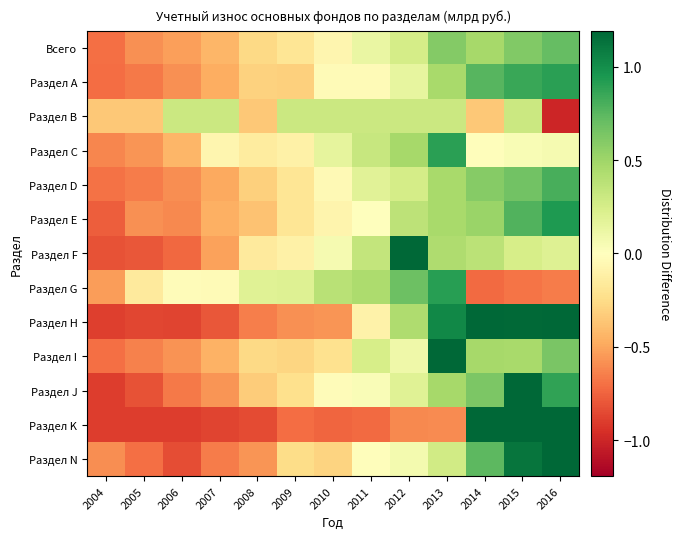

Reading right to left, transcribe all the data shown in this chart.

Всего: 2016=0.7	2015=0.6	2014=0.5	2013=0.6	2012=0.3	2011=0.1	2010=-0.1	2009=-0.2	2008=-0.3	2007=-0.4	2006=-0.5	2005=-0.6	2004=-0.7
Раздел А: 2016=0.9	2015=0.9	2014=0.8	2013=0.5	2012=0.1	2011=-0.0	2010=-0.0	2009=-0.3	2008=-0.3	2007=-0.5	2006=-0.6	2005=-0.7	2004=-0.7
Раздел В: 2016=-1.0	2015=0.3	2014=-0.4	2013=0.3	2012=0.3	2011=0.3	2010=0.3	2009=0.3	2008=-0.4	2007=0.3	2006=0.3	2005=-0.4	2004=-0.4
Раздел С: 2016=0.1	2015=0.0	2014=-0.0	2013=0.9	2012=0.5	2011=0.3	2010=0.2	2009=-0.1	2008=-0.1	2007=-0.1	2006=-0.4	2005=-0.6	2004=-0.6
Раздел D: 2016=0.8	2015=0.7	2014=0.6	2013=0.5	2012=0.3	2011=0.2	2010=-0.0	2009=-0.2	2008=-0.3	2007=-0.5	2006=-0.6	2005=-0.7	2004=-0.7
Раздел Е: 2016=0.9	2015=0.8	2014=0.5	2013=0.5	2012=0.4	2011=-0.0	2010=-0.1	2009=-0.2	2008=-0.4	2007=-0.5	2006=-0.6	2005=-0.6	2004=-0.8
Раздел F: 2016=0.2	2015=0.2	2014=0.4	2013=0.4	2012=1.5	2011=0.3	2010=0.1	2009=-0.1	2008=-0.2	2007=-0.5	2006=-0.7	2005=-0.8	2004=-0.8
Раздел G: 2016=-0.7	2015=-0.7	2014=-0.7	2013=0.9	2012=0.7	2011=0.4	2010=0.4	2009=0.2	2008=0.2	2007=-0.0	2006=-0.0	2005=-0.2	2004=-0.5
Раздел Н: 2016=1.2	2015=1.2	2014=1.5	2013=1.0	2012=0.4	2011=-0.1	2010=-0.6	2009=-0.6	2008=-0.6	2007=-0.8	2006=-0.9	2005=-0.9	2004=-0.9
Раздел I: 2016=0.6	2015=0.5	2014=0.5	2013=1.2	2012=0.1	2011=0.2	2010=-0.2	2009=-0.3	2008=-0.3	2007=-0.5	2006=-0.6	2005=-0.6	2004=-0.7
Раздел J: 2016=0.9	2015=1.3	2014=0.6	2013=0.5	2012=0.2	2011=0.0	2010=-0.0	2009=-0.2	2008=-0.3	2007=-0.6	2006=-0.7	2005=-0.8	2004=-0.9
Раздел K: 2016=2.9	2015=2.7	2014=2.1	2013=-0.6	2012=-0.6	2011=-0.7	2010=-0.7	2009=-0.7	2008=-0.8	2007=-0.9	2006=-0.9	2005=-0.9	2004=-0.9
Раздел N: 2016=1.7	2015=1.1	2014=0.7	2013=0.3	2012=0.1	2011=-0.0	2010=-0.3	2009=-0.3	2008=-0.6	2007=-0.7	2006=-0.8	2005=-0.7	2004=-0.6